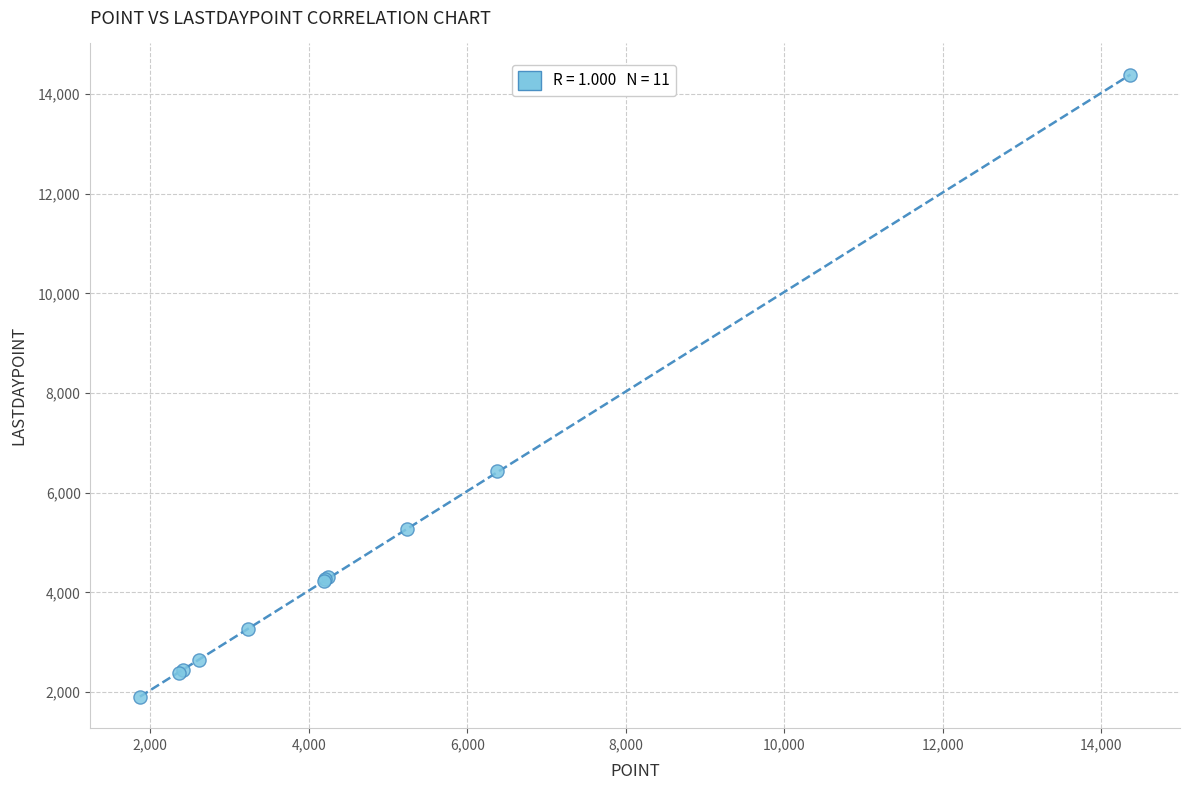

What Y value in the scatter plot is closest to 8137?

6430.3